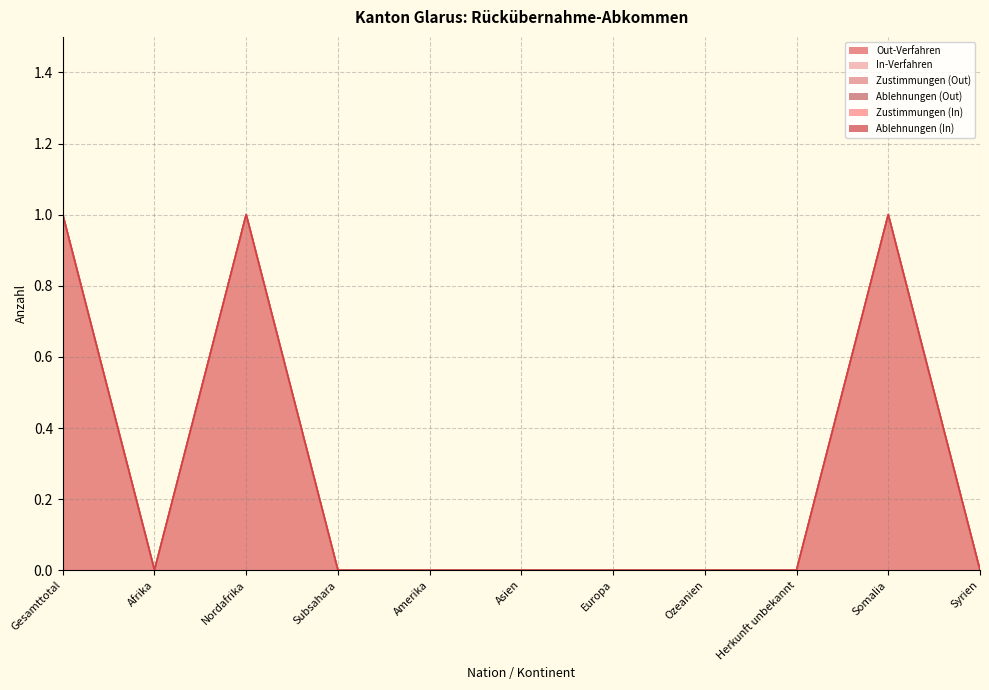

The value of Out-Verfahren at Asien is 0. True or false?

True